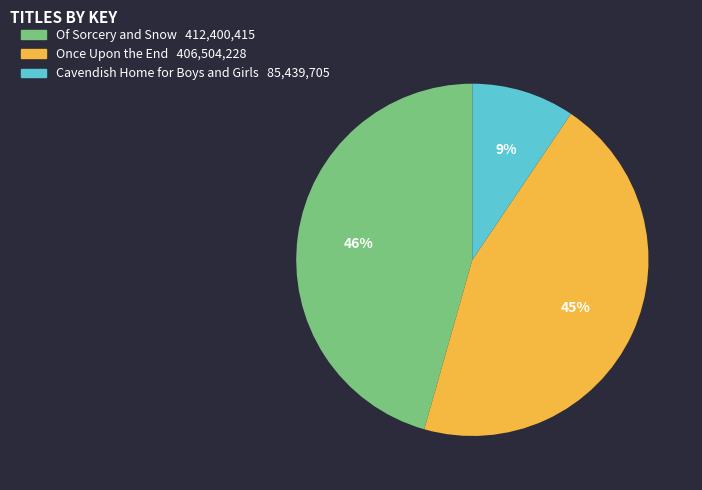

Is it true that Once Upon the End is 45% of the pie?

True